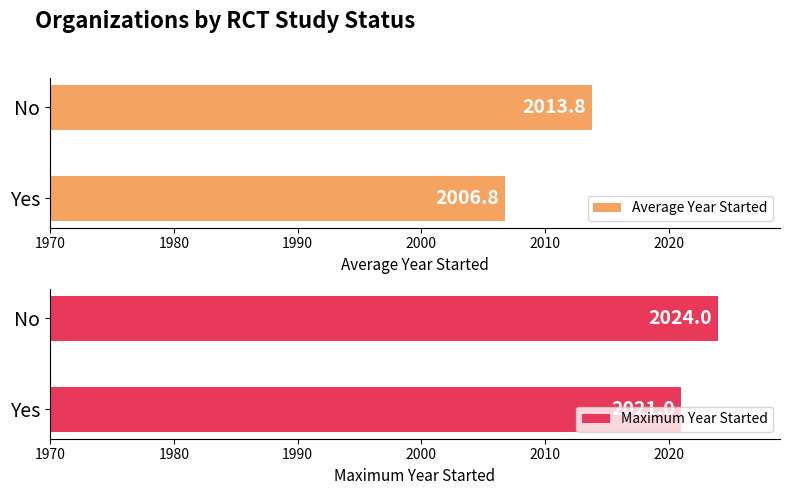

What is the sum of all Maximum Year Started values?

4045